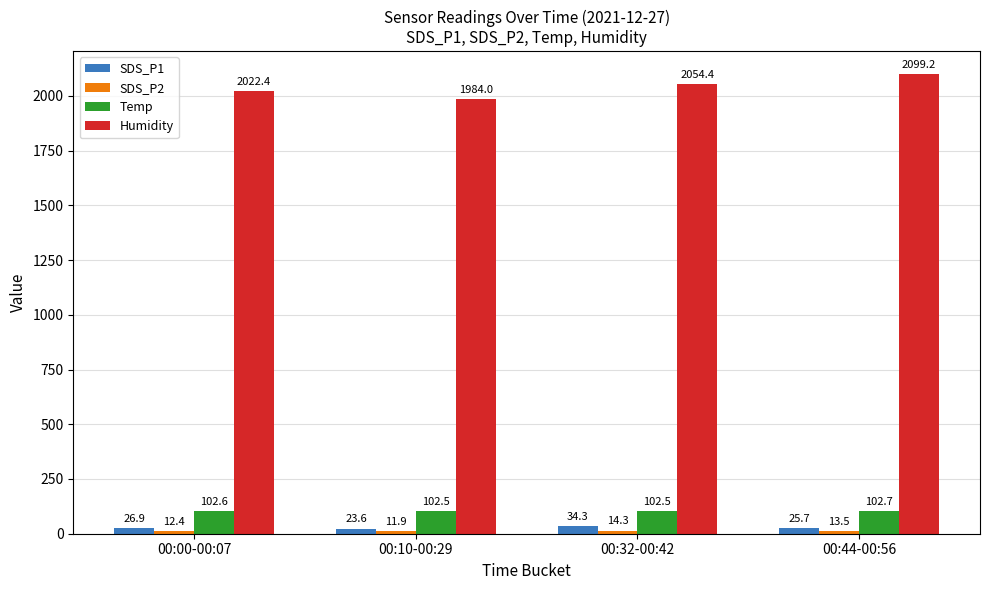

What is the approximate value of Humidity at 00:00-00:07?

2022.4